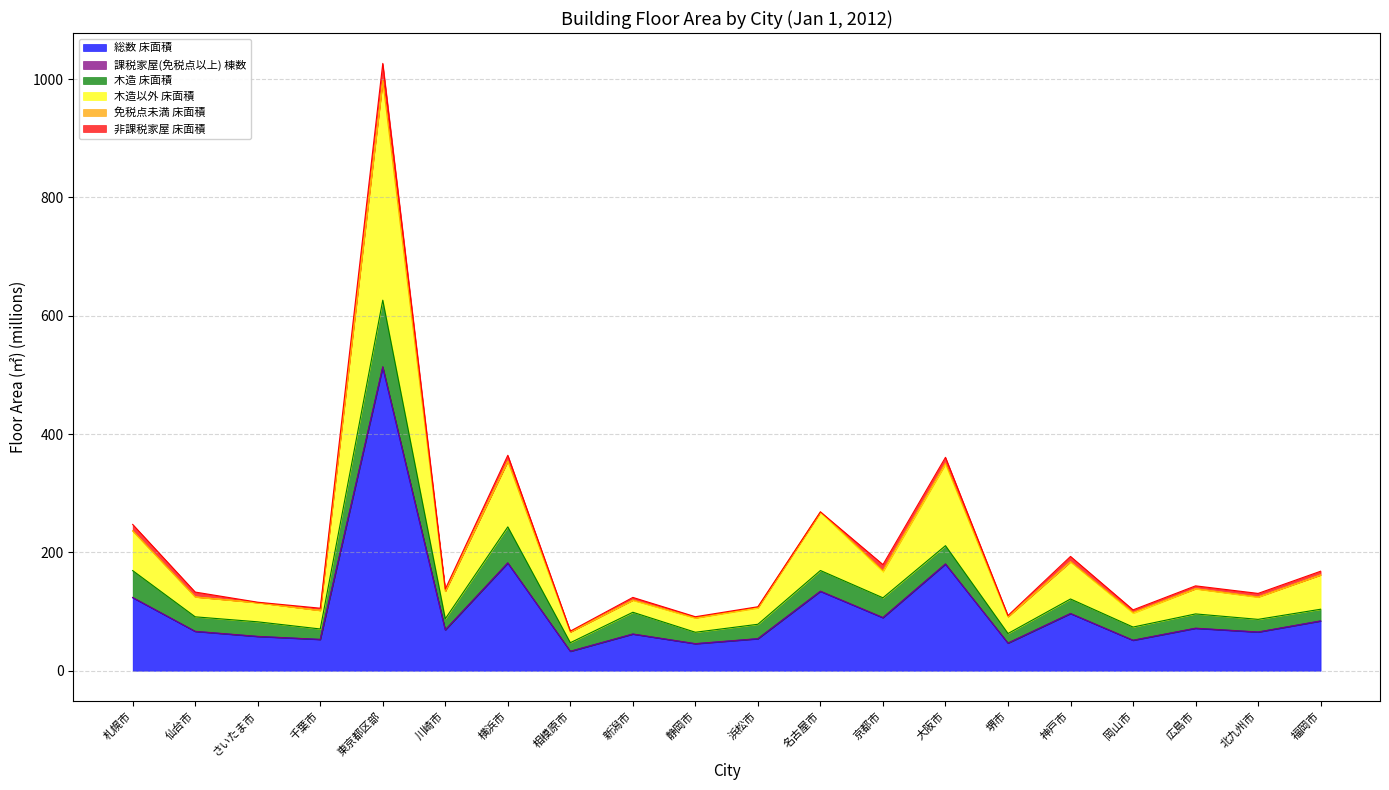

What is the difference between the highest and lowest values at 新潟市?

57.8